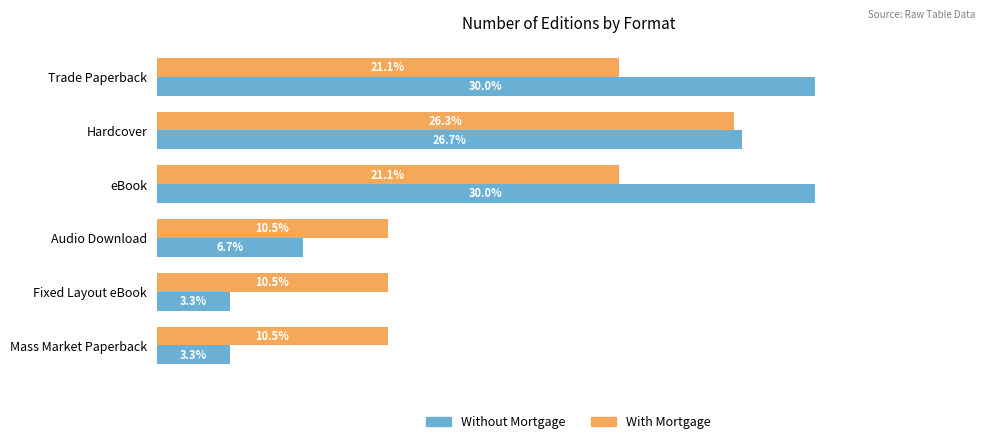

At which label is Without Mortgage closest to 16?

Audio Download